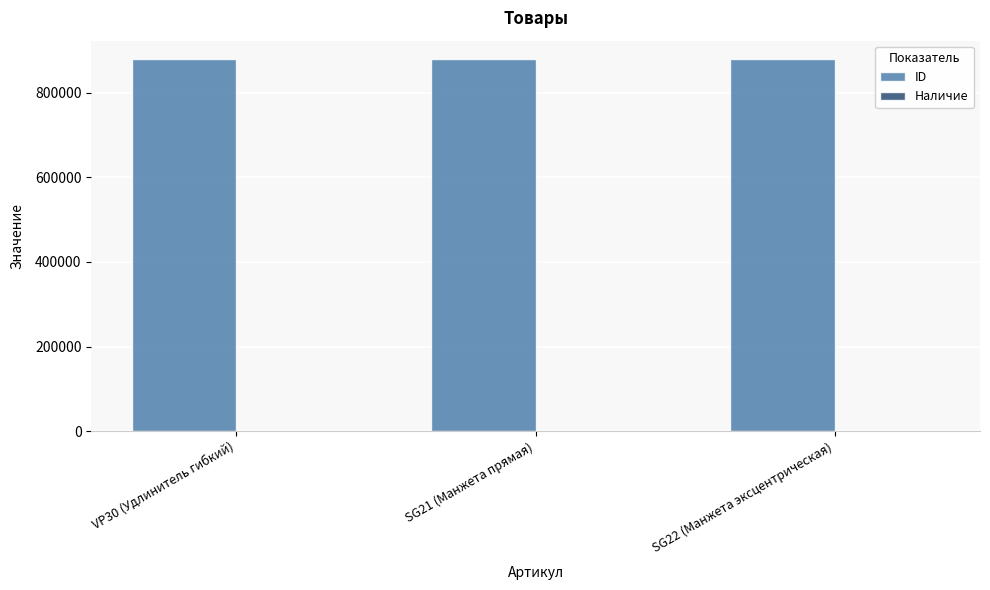

Is it true that ID equals 513218 at VP30 (Удлинитель гибкий)?

False